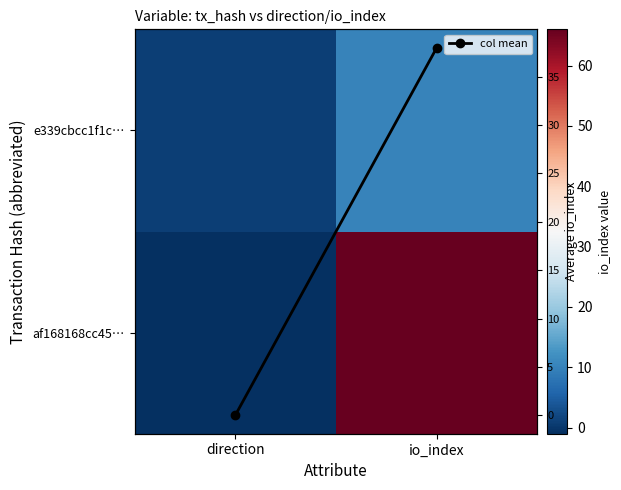

What is the maximum value shown in the chart?

66